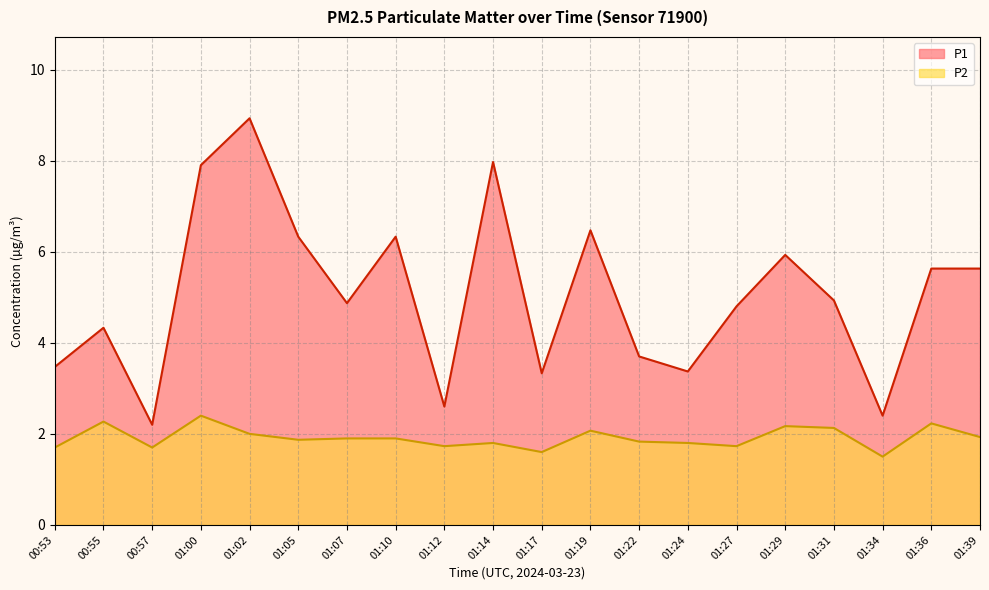

Does the chart have visible grid lines?

Yes